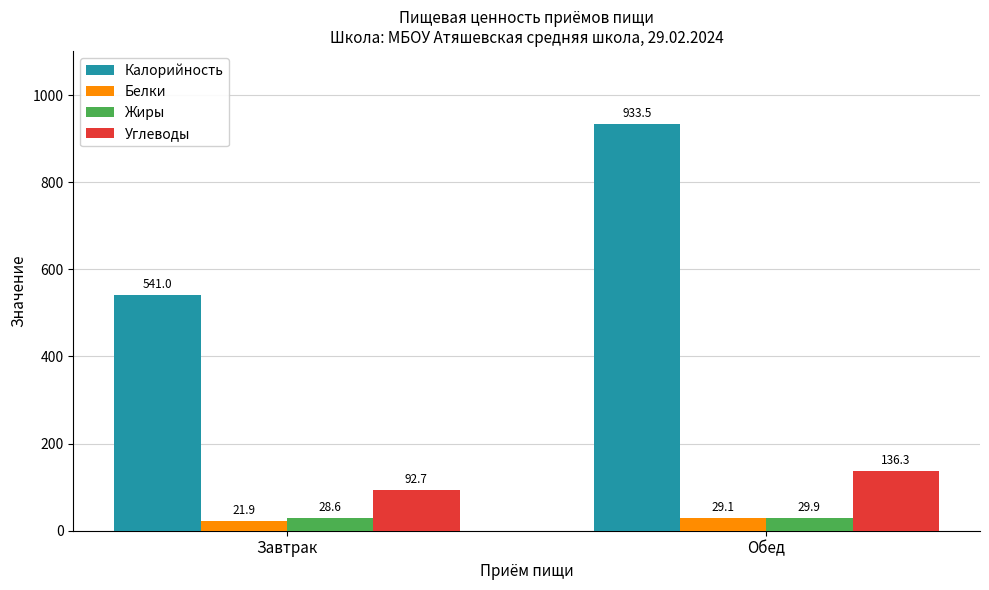

What is the spread (max minus min) of values at Обед?

904.4